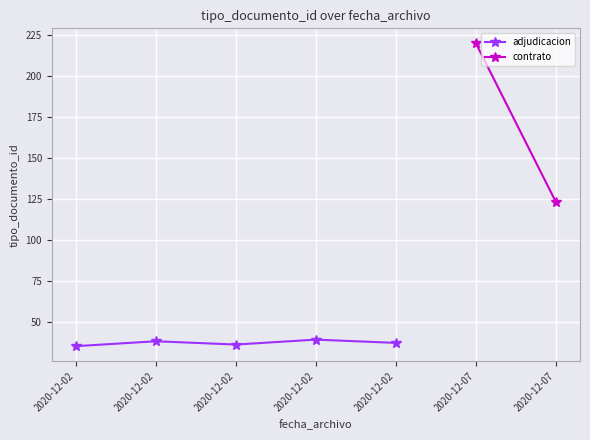

The chart shows a value of 25 at 2020-12-02. True or false?

False